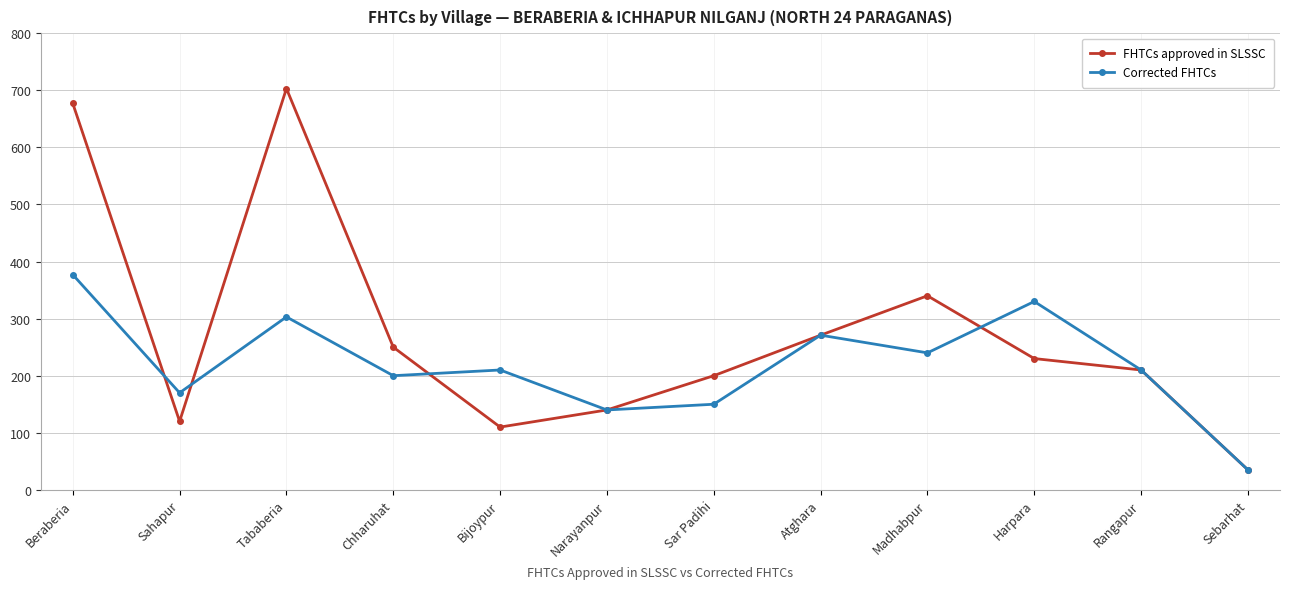

Reading left to right, what are all the values shown in this chart?

FHTCs approved in SLSSC: Beraberia=677	Sahapur=120	Tababeria=703	Chharuhat=250	Bijoypur=110	Narayanpur=140	Sar Padihi=200	Atghara=271	Madhabpur=340	Harpara=230	Rangapur=210	Sebarhat=35
Corrected FHTCs: Beraberia=377	Sahapur=170	Tababeria=303	Chharuhat=200	Bijoypur=210	Narayanpur=140	Sar Padihi=150	Atghara=271	Madhabpur=240	Harpara=330	Rangapur=210	Sebarhat=35